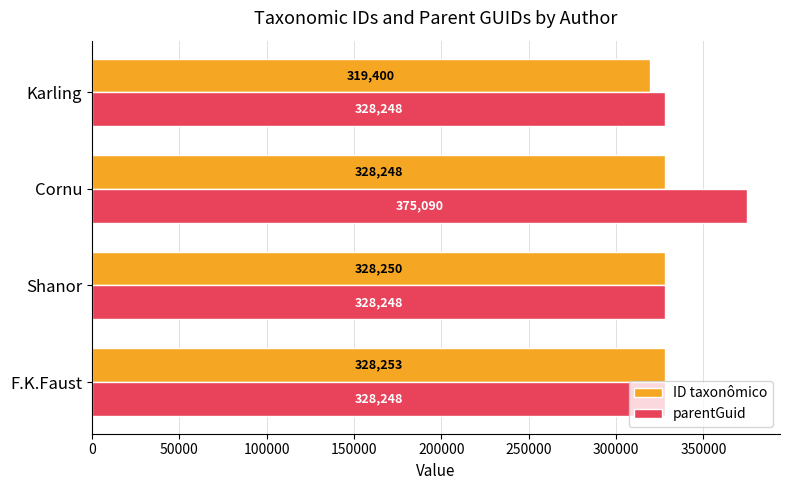

List the series in order of their overall mean, highest first.

parentGuid, ID taxonômico